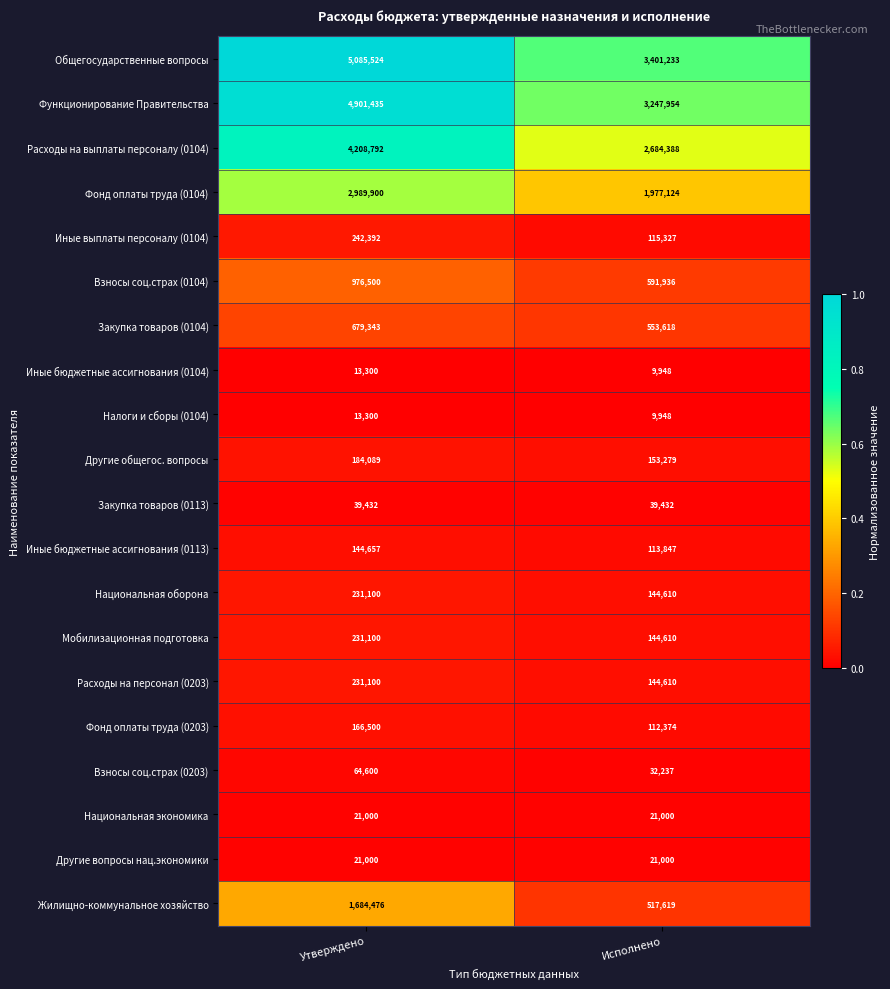

Read the Фонд оплаты труда (0203) value at Утверждено, to the nearest 100.

166500